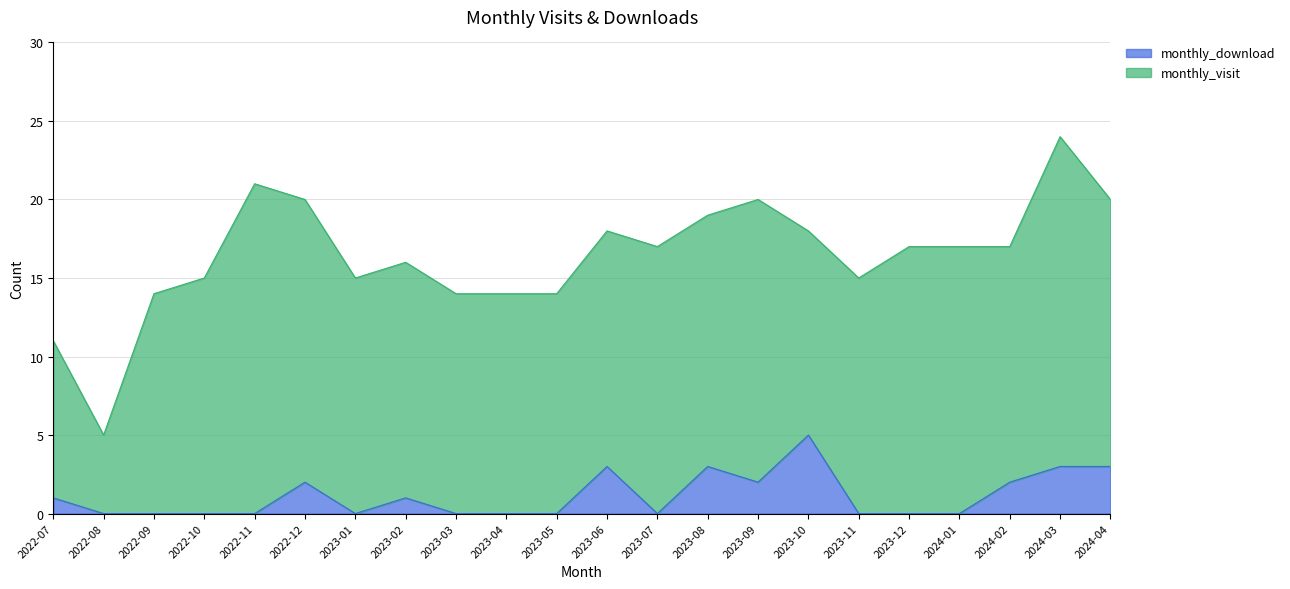

How many interior local valleys (lower than both neighbors) does the data have?

3